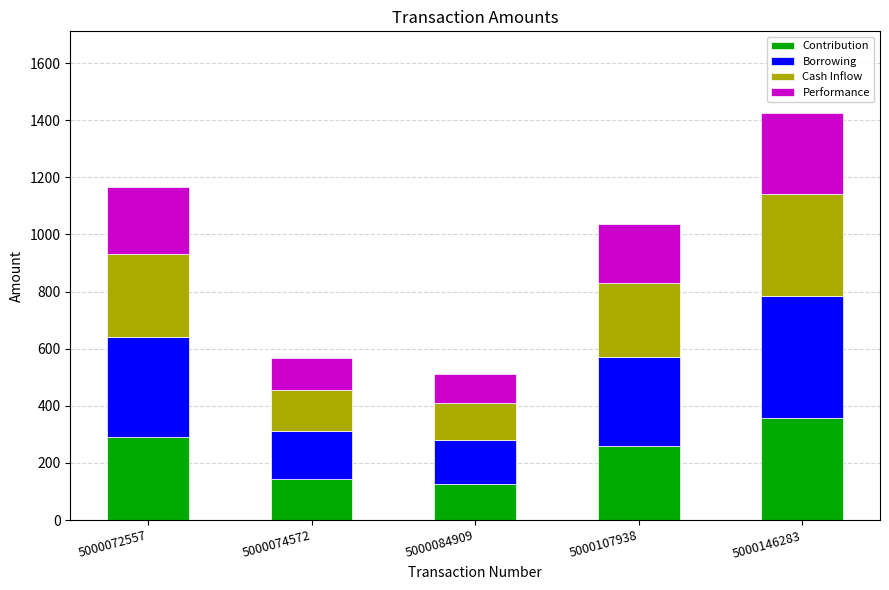

What is the maximum value for Contribution?

356.5